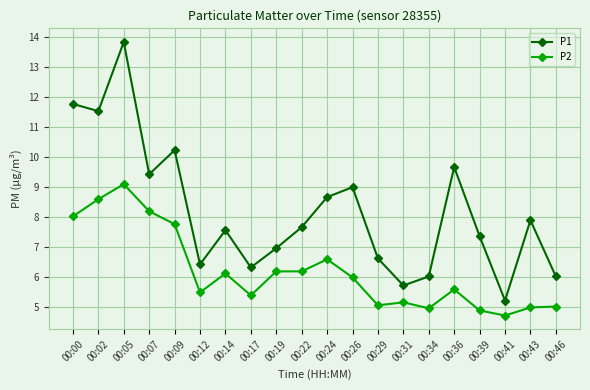

At which category does P1 reach its first local peak?

00:05